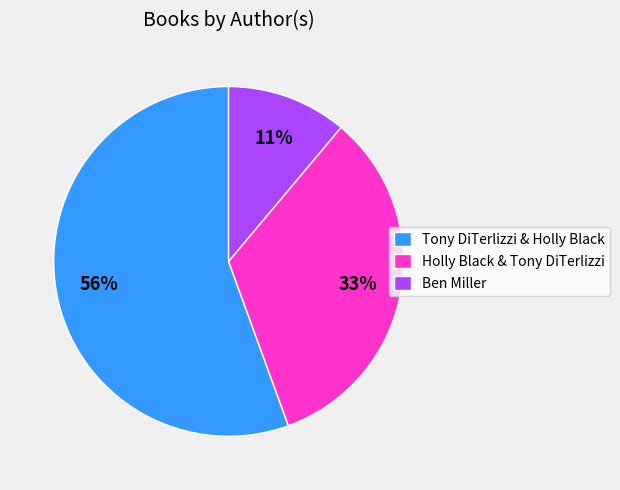

The Holly Black & Tony DiTerlizzi slice represents 22% of the pie. True or false?

False